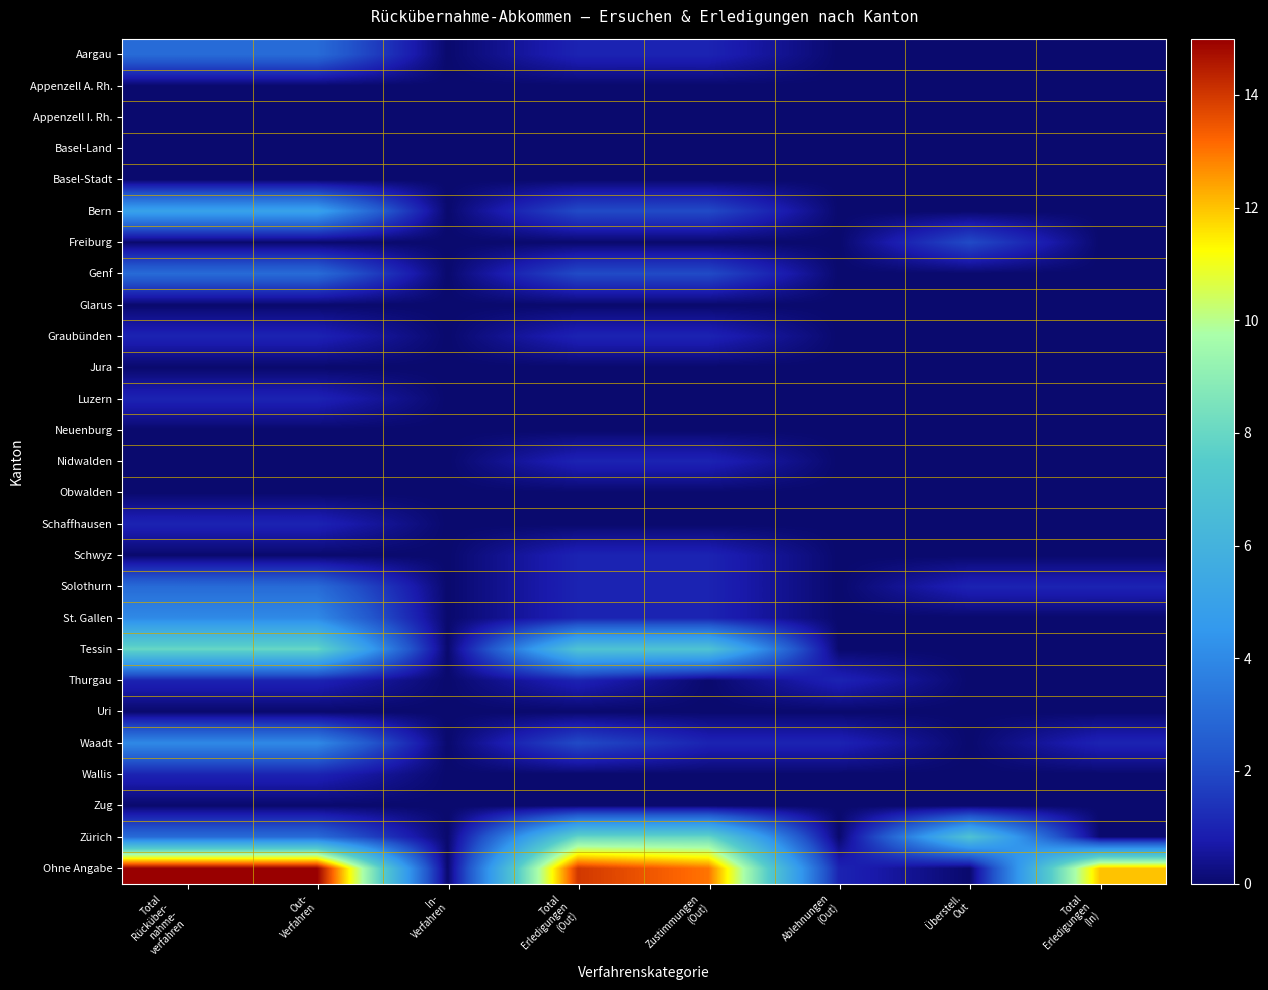

Which category has the lowest value across all series?

In-
Verfahren